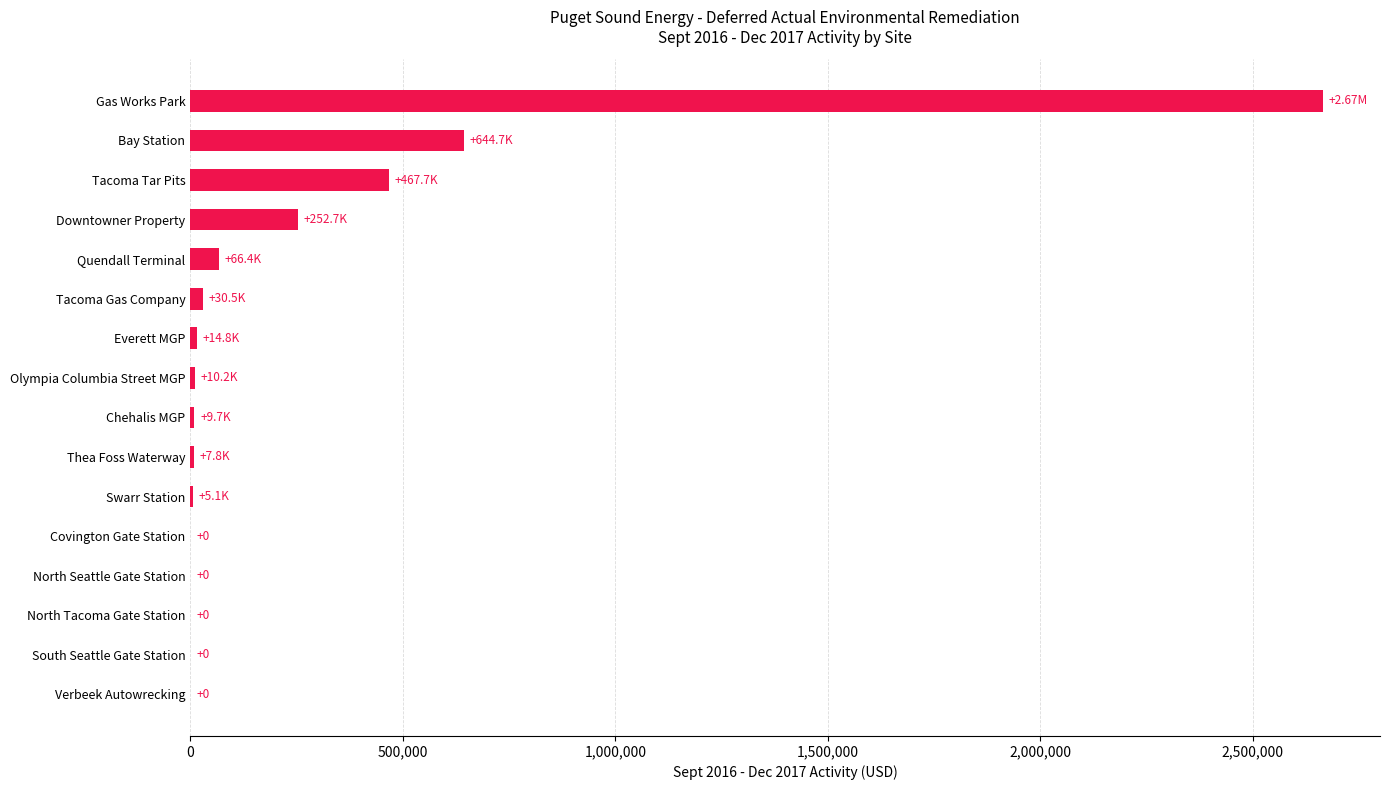

Which has a higher value, Verbeek Autowrecking or Downtowner Property?

Downtowner Property